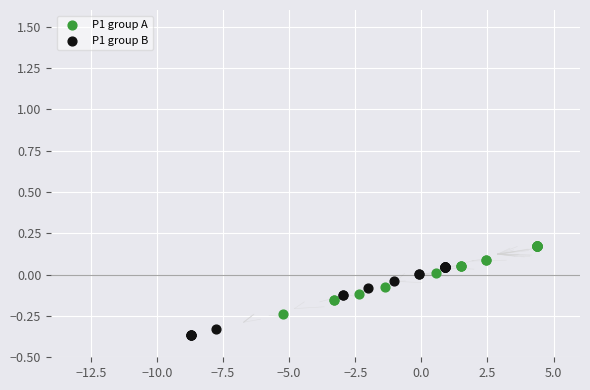

What are all the series names shown in the legend?

P1 group A, P1 group B